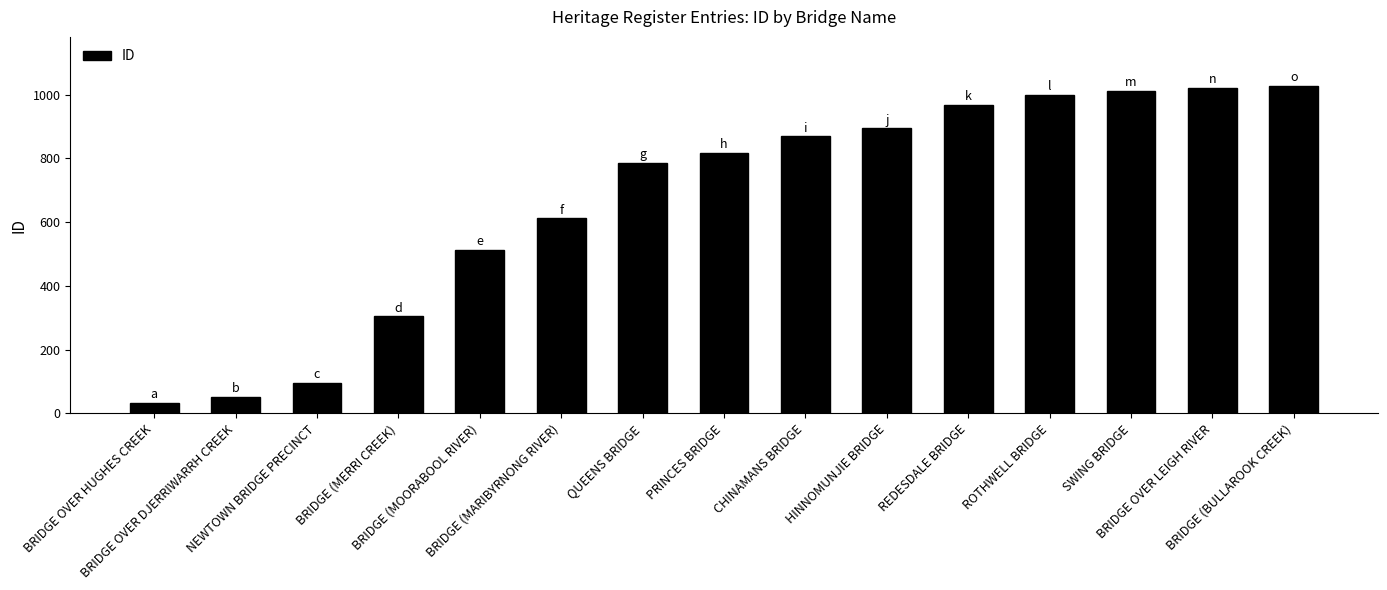

Which category has the lowest value across all series?

BRIDGE OVER HUGHES CREEK